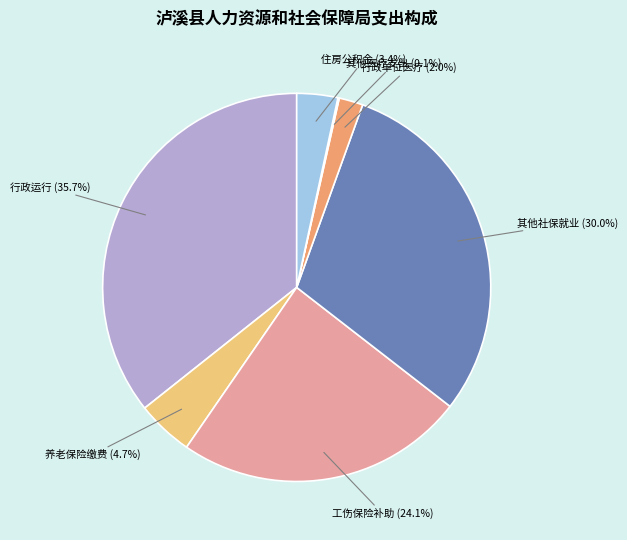

Is there a majority slice in this chart?

No